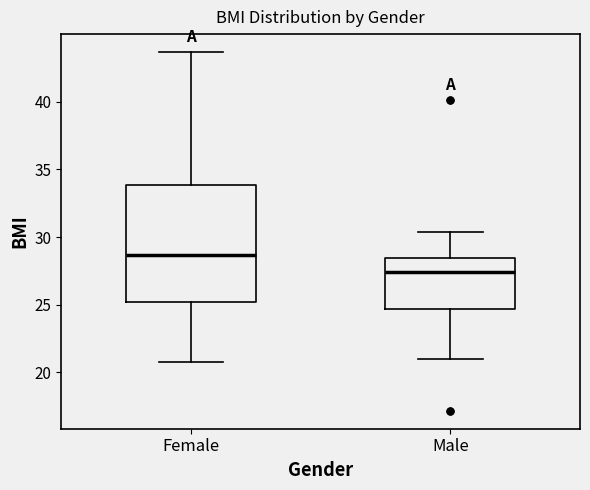

Which box is the tallest, from its lower edge to its upper edge?

Female